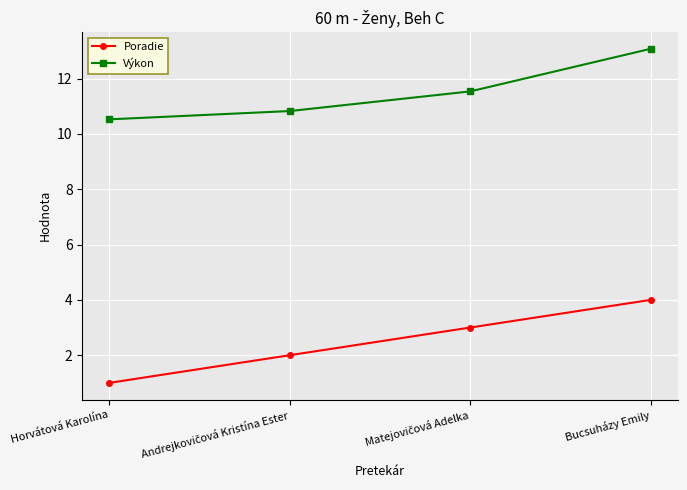

At which category is the sum across all series the highest?

Bucsuházy Emily